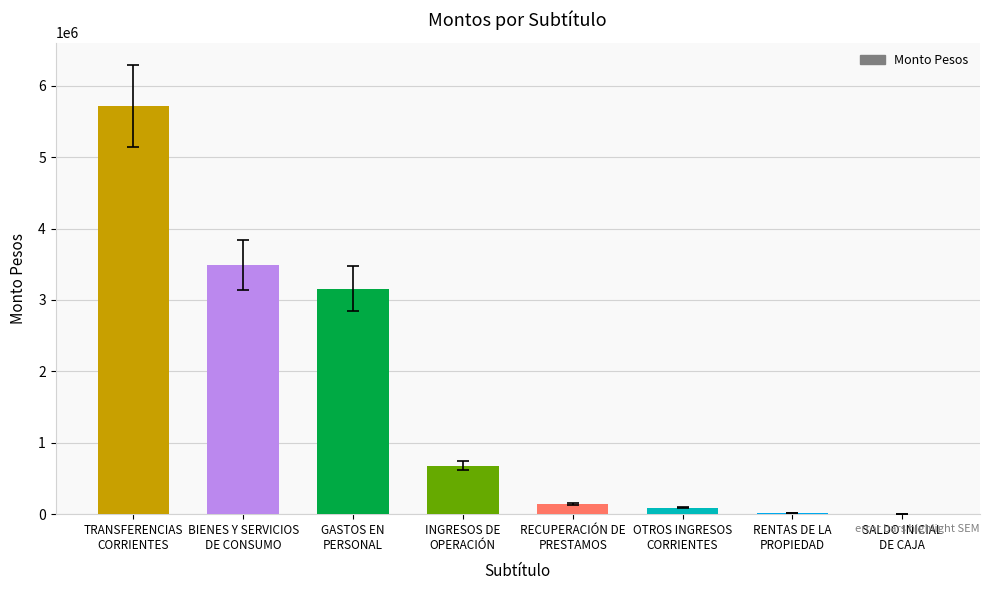

What is the greatest value displayed?

5718077